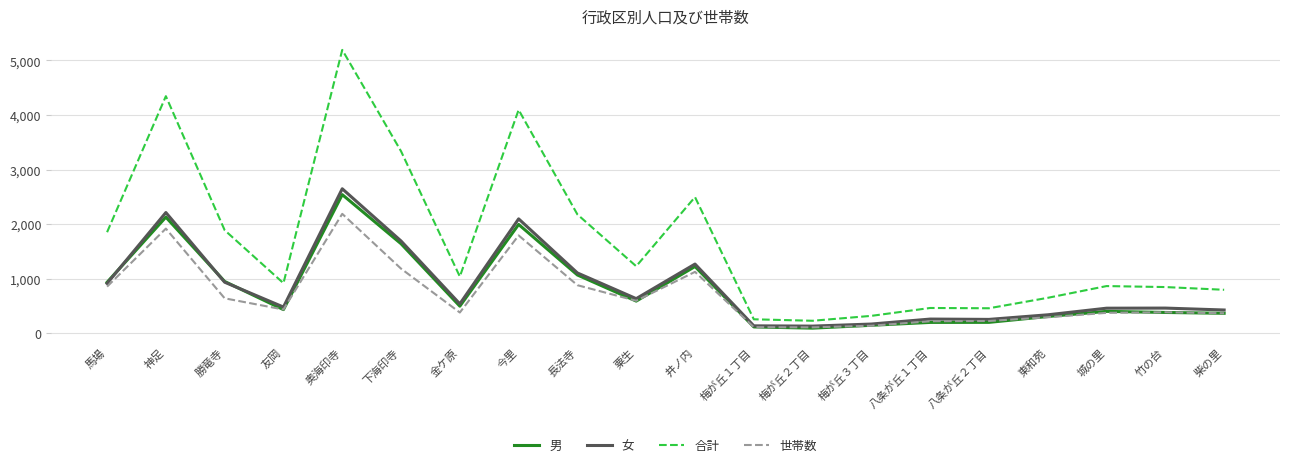

How many lines are shown in the chart?

4